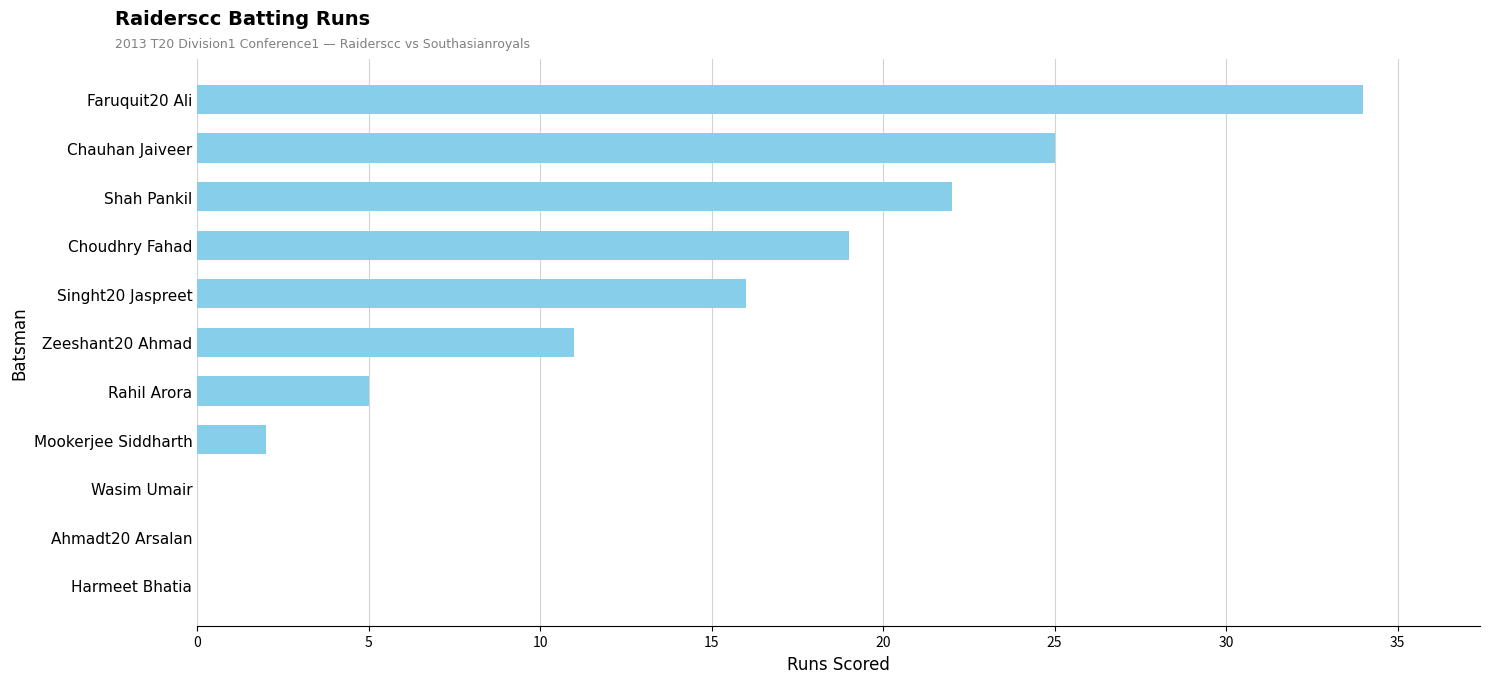

What is the average value?

12